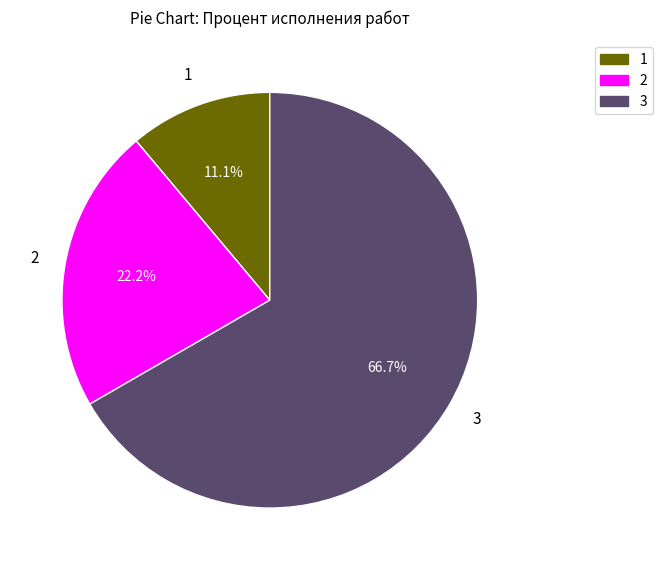

Which slice is the smallest?

1